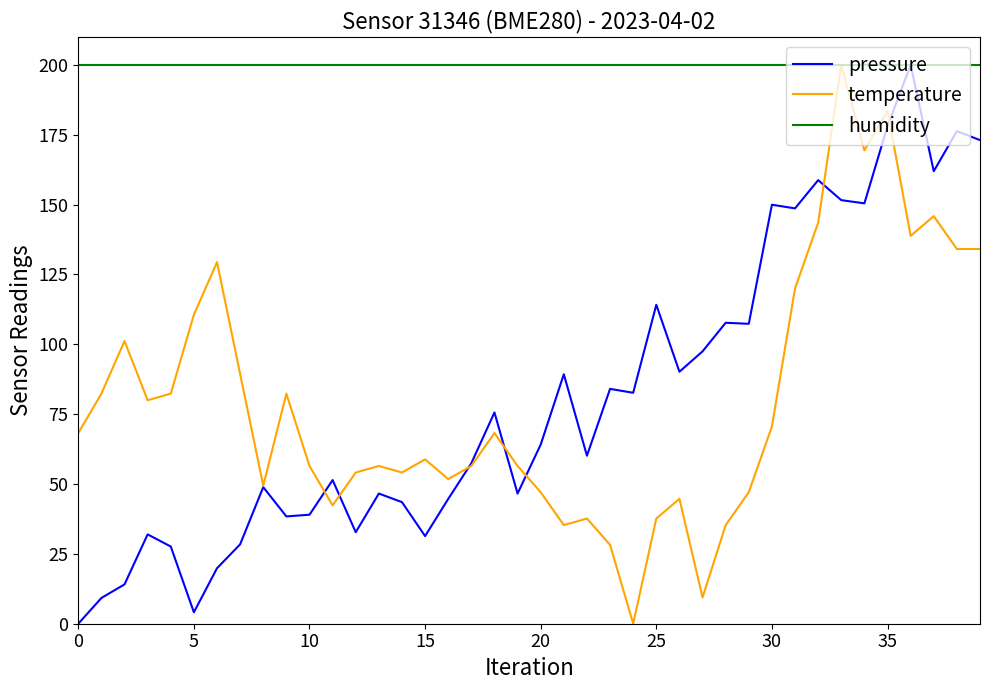

Which series has the largest total across all categories?

humidity